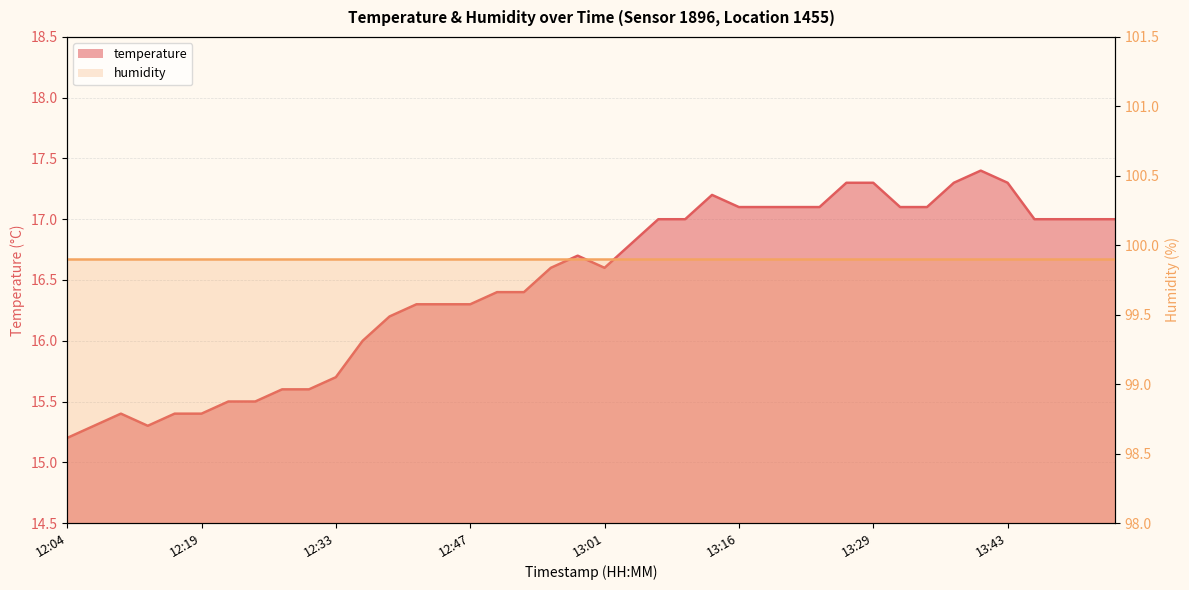

The value at 13:16 is 23.2. True or false?

False